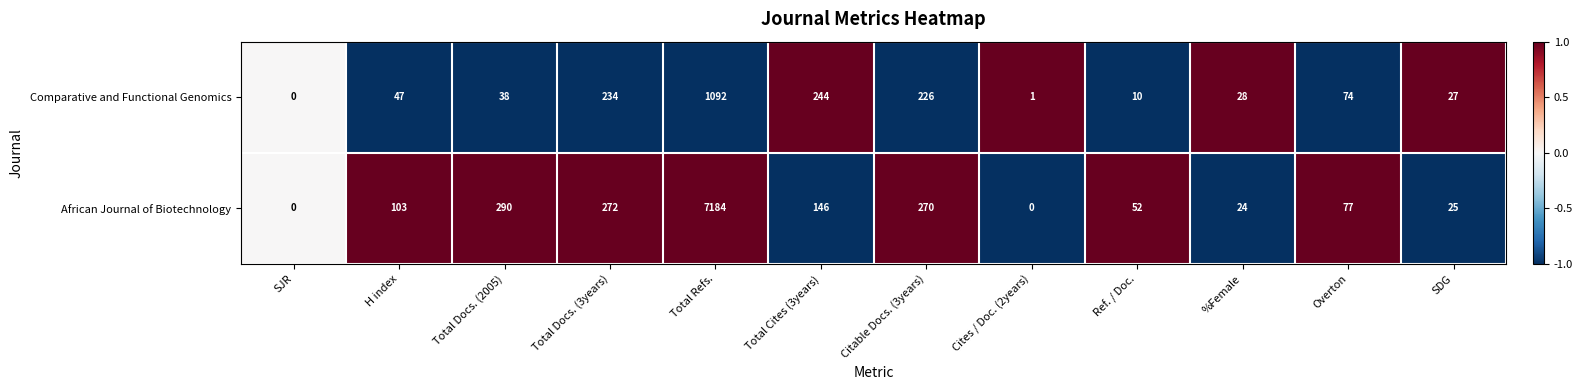

Reading left to right, what are all the values shown in this chart?

Comparative and Functional Genomics: 0	47	38	234	1092	244	226	1	10	28	74	27
African Journal of Biotechnology: 0	103	290	272	7184	146	270	0	52	24	77	25